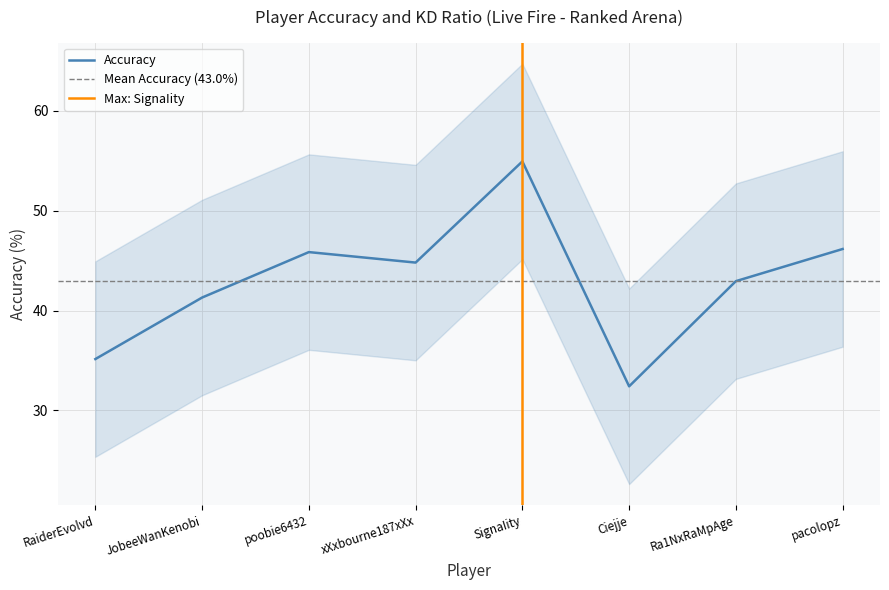

What is the label of the 5th point from the left?

SignaIity